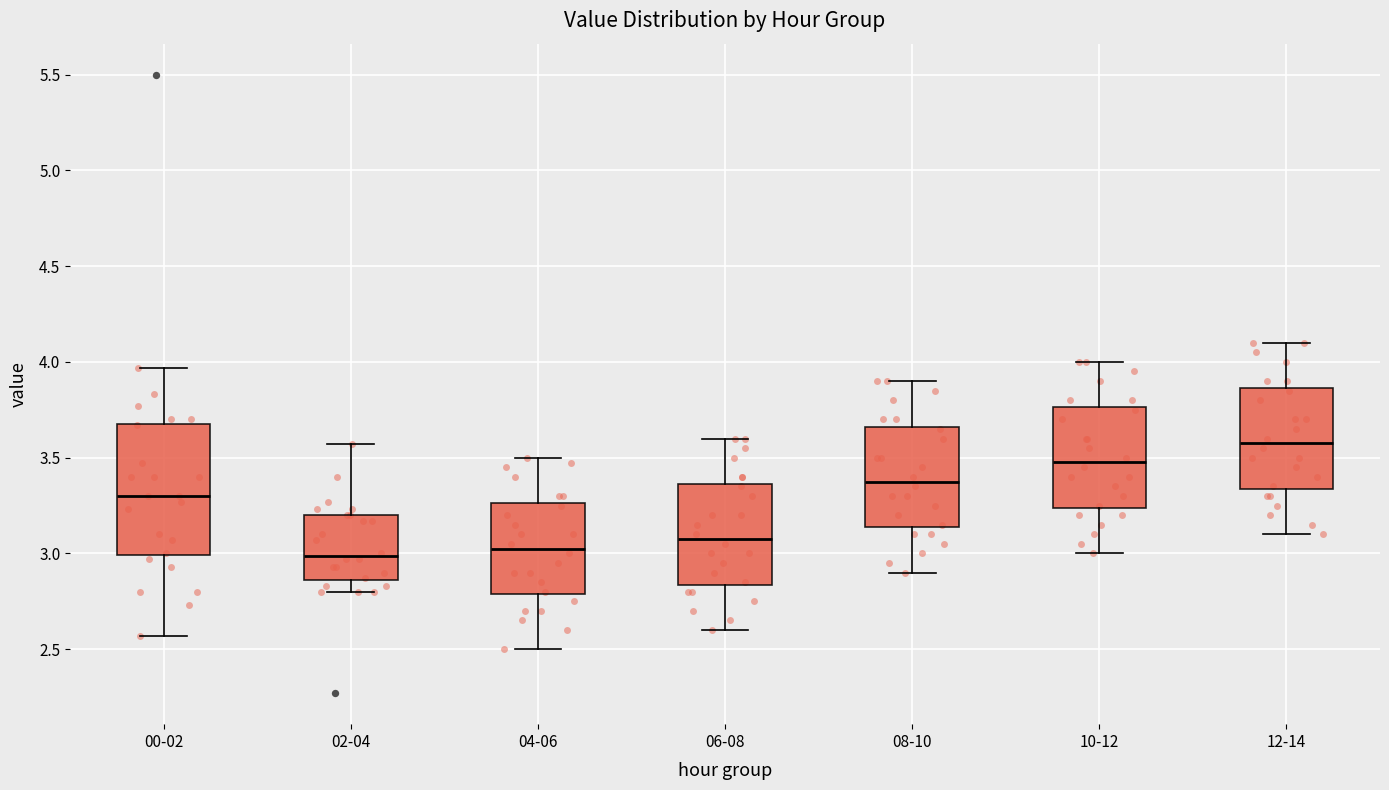

Which box's median line is the highest?

12-14